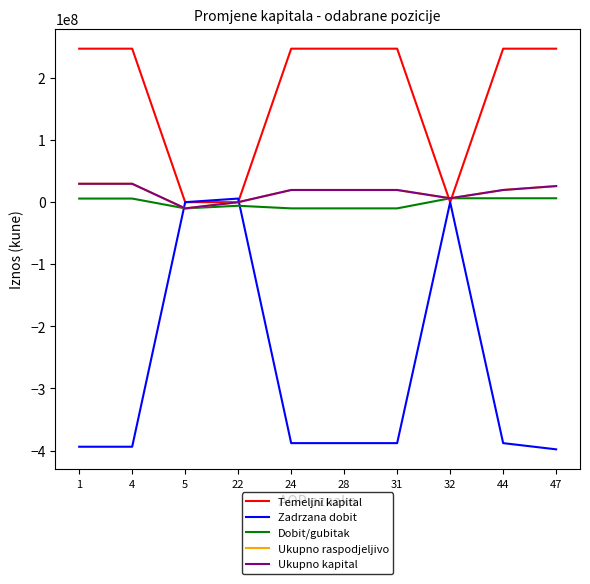

Does the chart display data point markers on the line(s)?

No